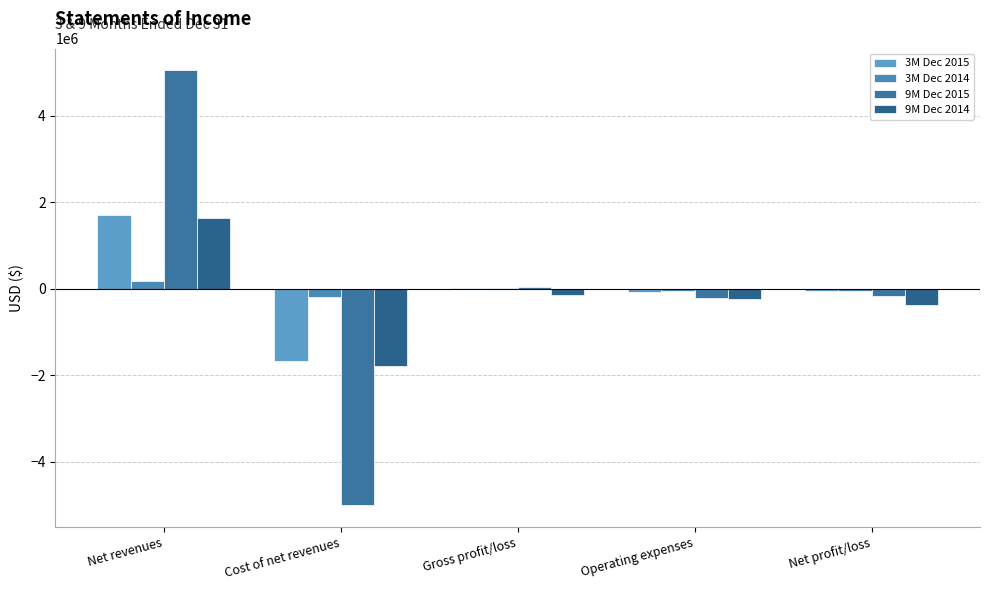

Which category has the highest value in the 9M Dec 2015 series?

Net revenues